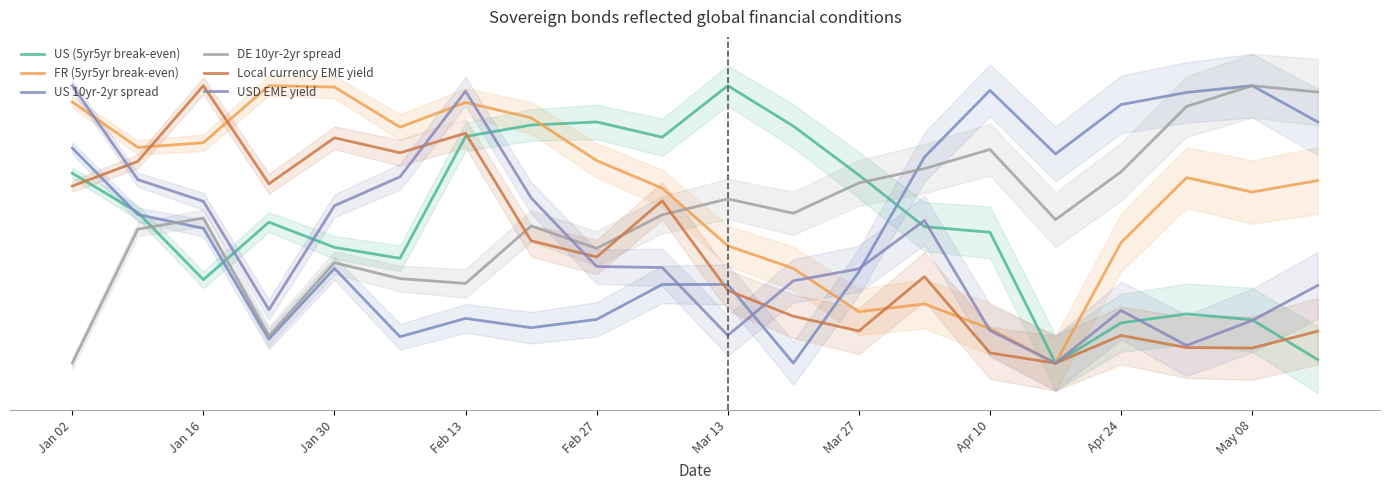

What is the sum of all US (5yr5yr break-even) values?

1017.8